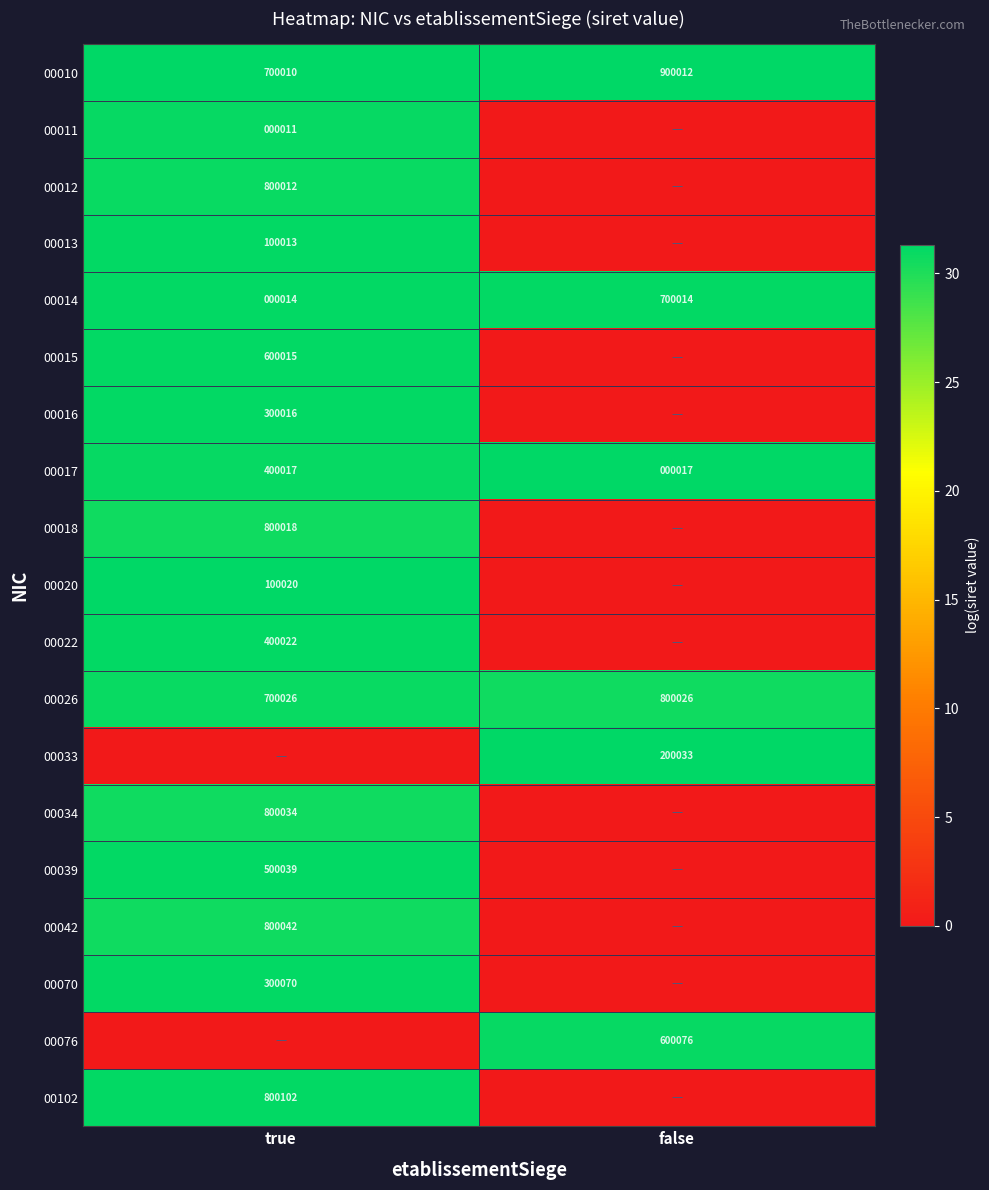

Which label corresponds to the largest value in the chart?

true